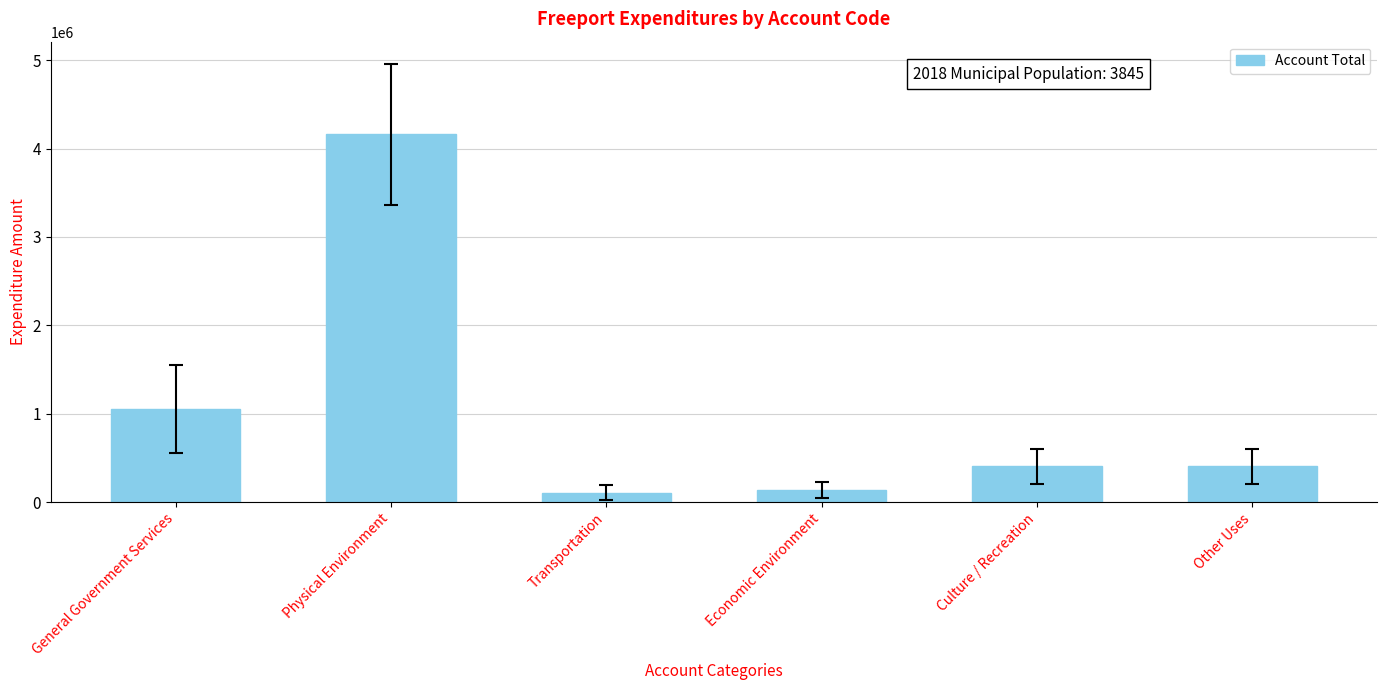

The chart shows a value of 1055739 at General Government Services. True or false?

True